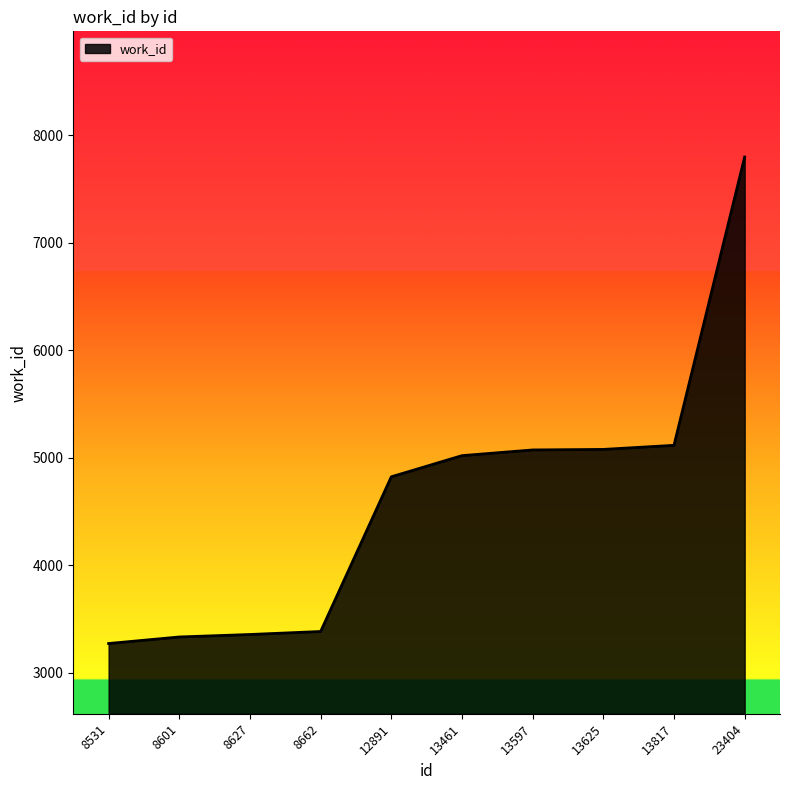

What value does the data have at 12891?

4822